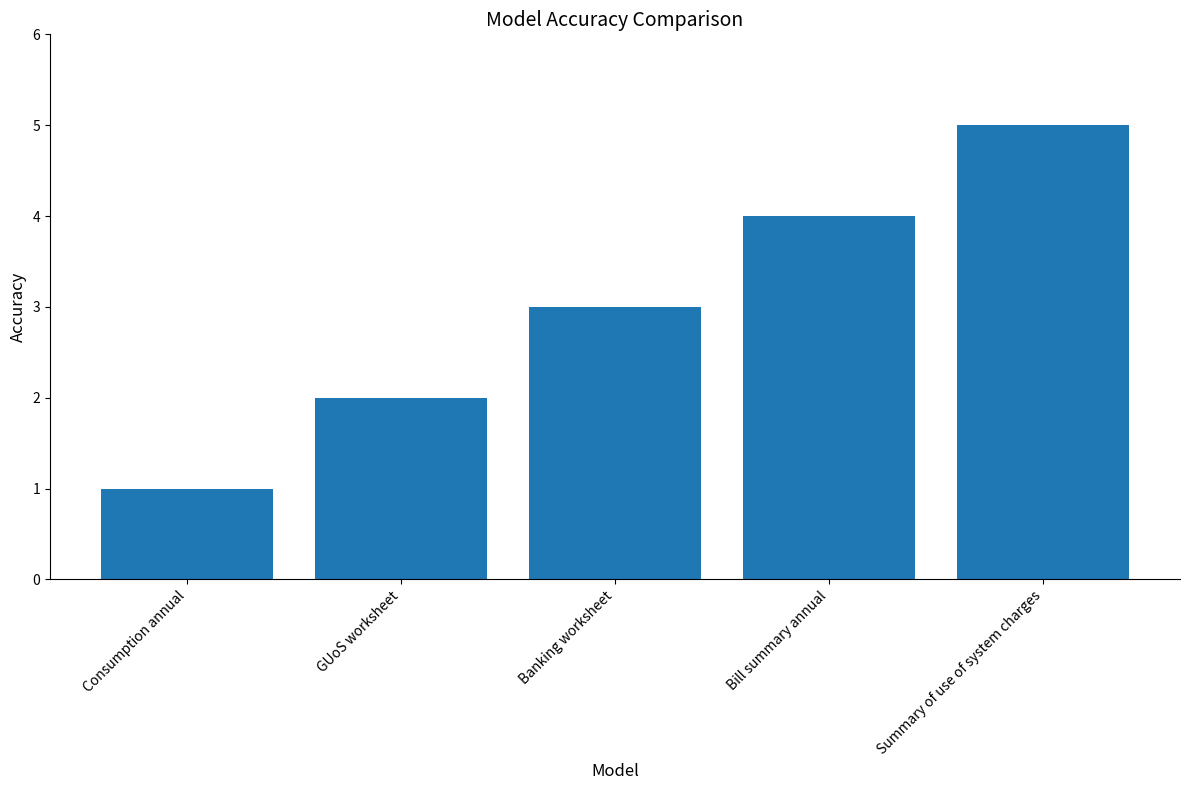

What is the label of the 2nd bar from the right?

Bill summary annual